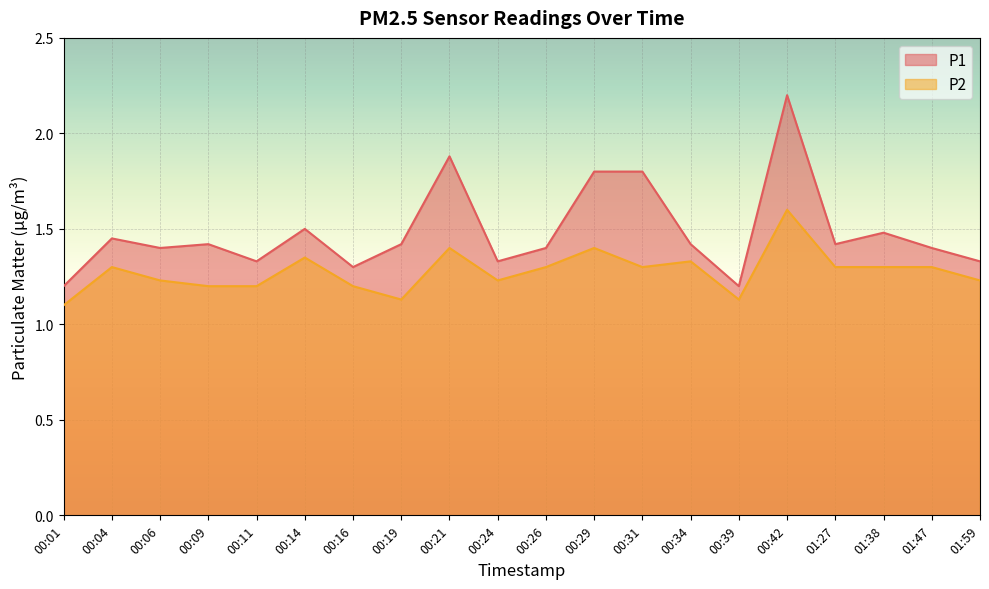

At which category is the sum across all series the highest?

00:42